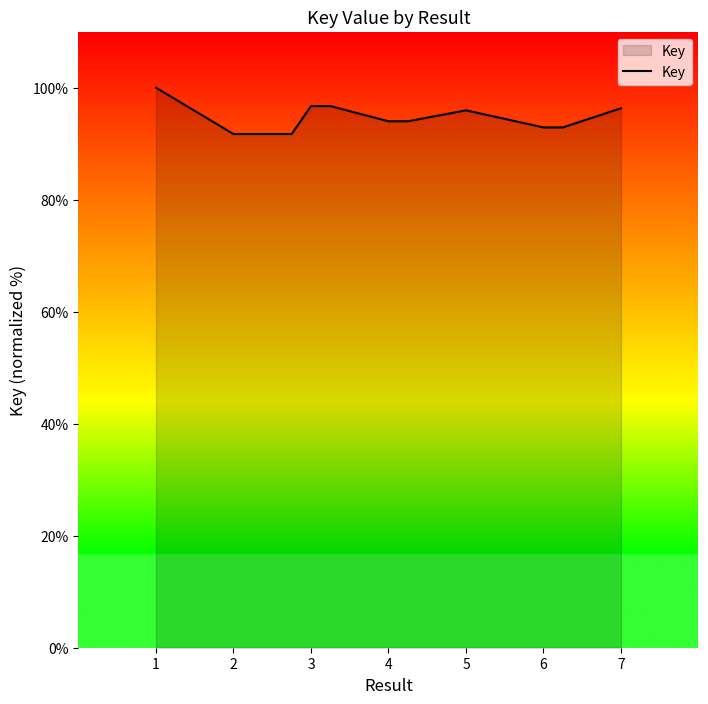

What is the difference between the maximum and minimum values?

8.3